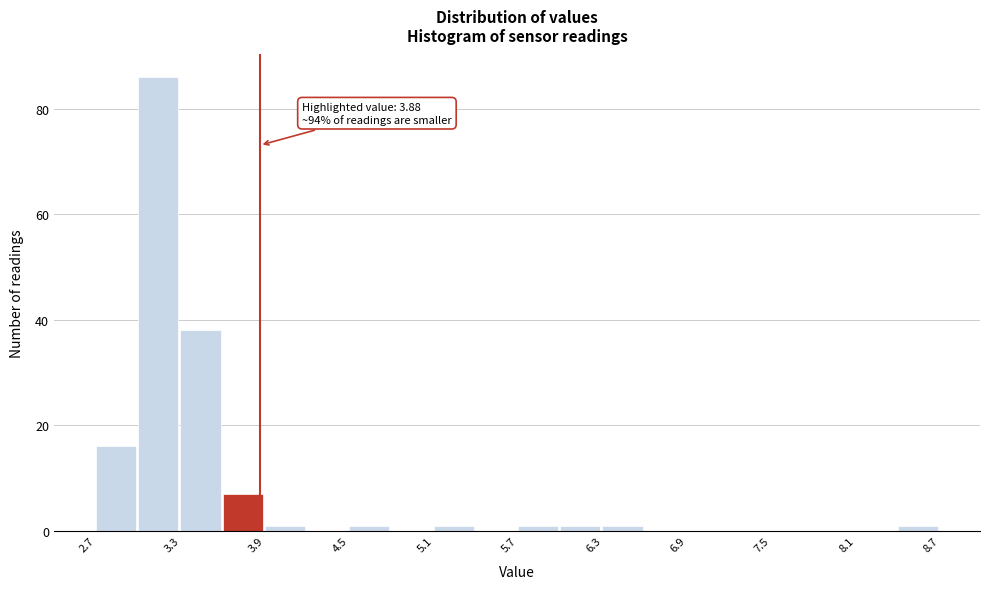

Read against the x-axis, roughly where is the centre of the tallest bar?

3.2